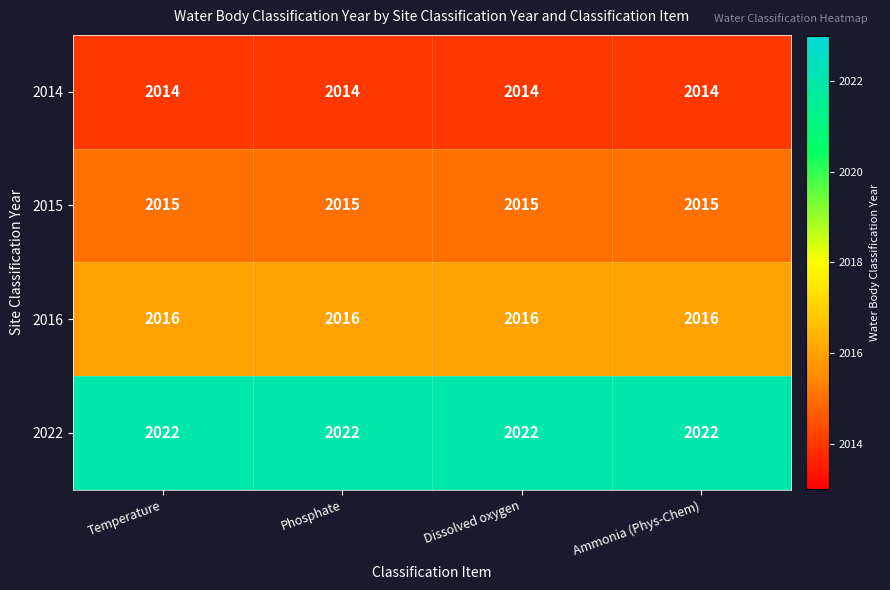

What is the spread (max minus min) of values at Ammonia (Phys-Chem)?

8